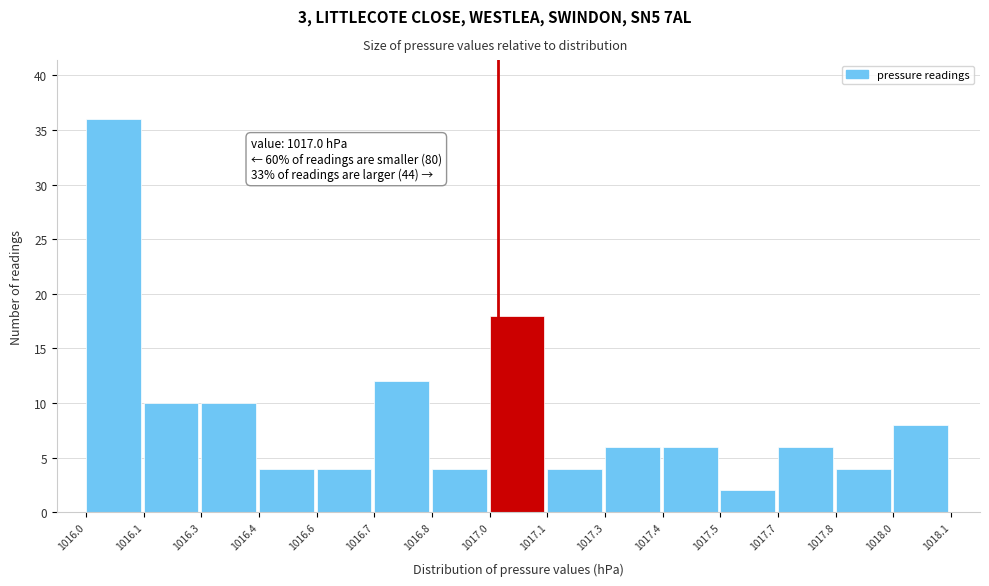

Reading left to right, what are all the values shown in this chart?

1016.0=36	1016.1=10	1016.3=10	1016.4=4	1016.6=4	1016.7=12	1016.8=4	1017.0=18	1017.1=4	1017.3=6	1017.4=6	1017.5=2	1017.7=6	1017.8=4	1018.0=8